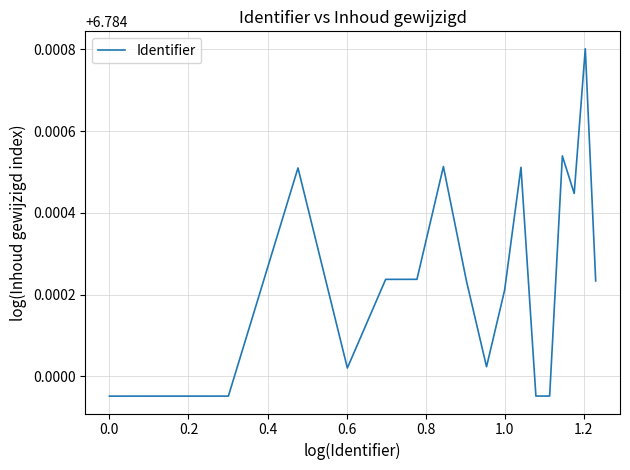

How many distinct data groups are displayed?

1